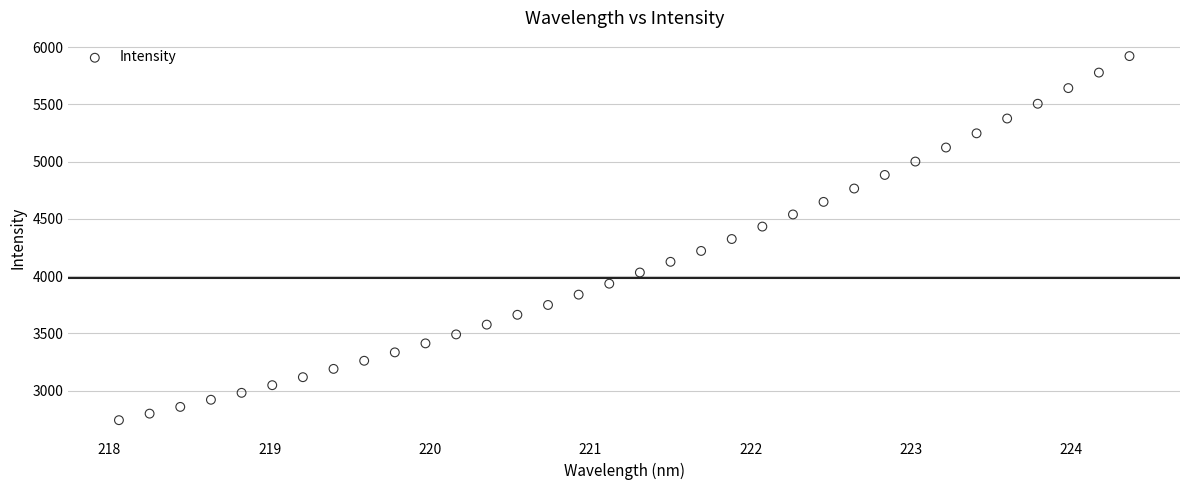

What is the range of Y values (max minus min)?

3178.3